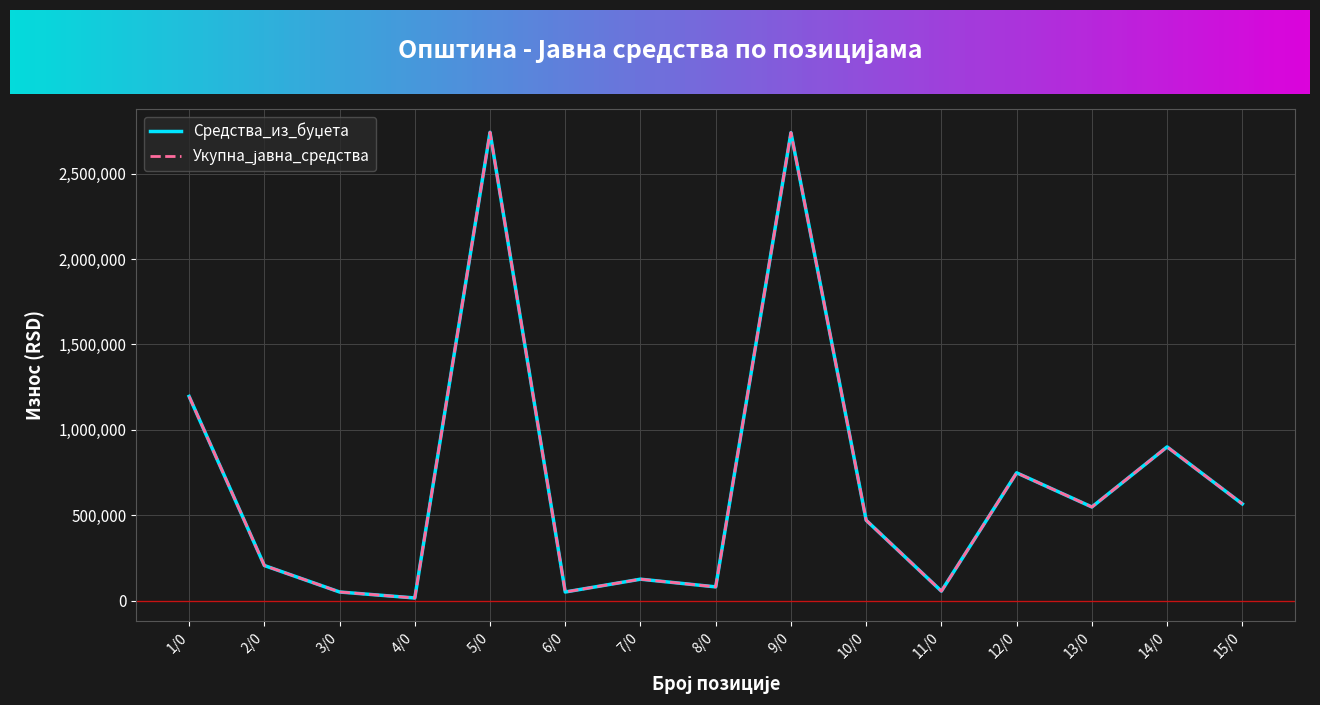

The value of Укупна_јавна_средства at 6/0 is 13317. True or false?

False